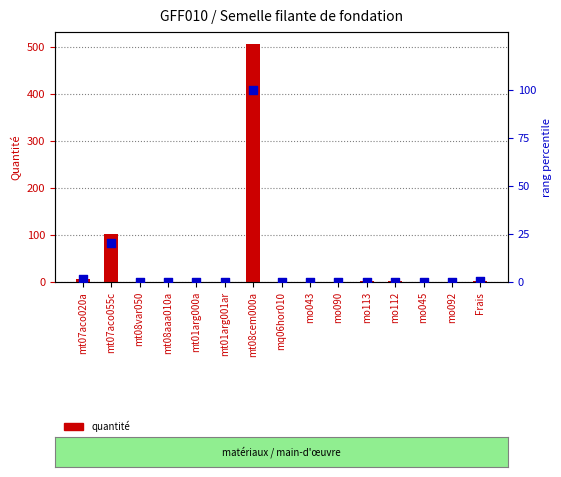

Which series contains the highest Y value?

quantité